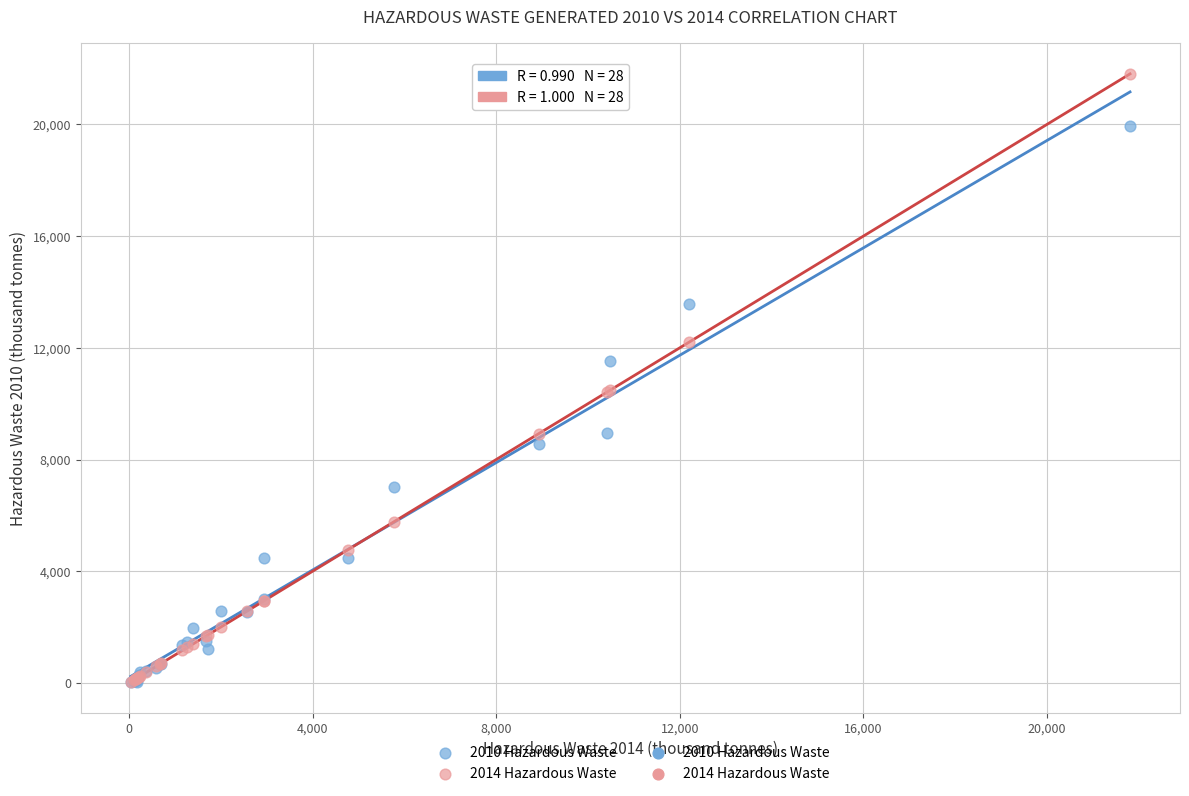

Which series has the widest spread of Y values?

2014 Hazardous Waste